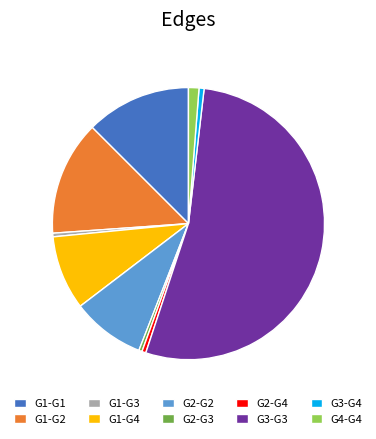

Is it true that G1-G1 is 13% of the pie?

True